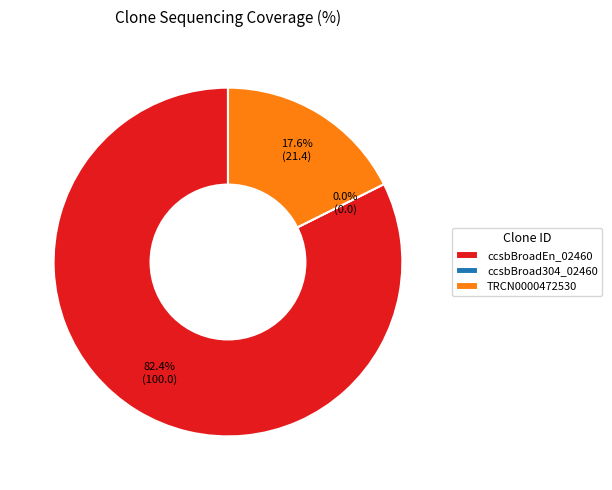

True or false: ccsbBroad304_02460 accounts for 0% of the total.

True